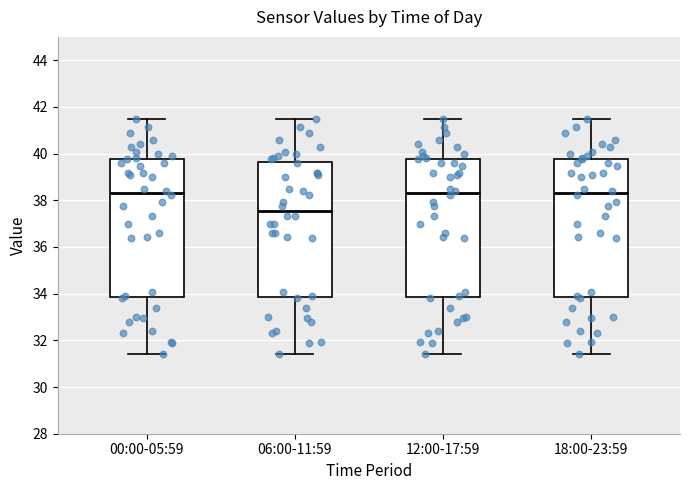

Reading left to right, read every box against the y-axis: the position of its median line, the range the box covers, and the ends of its whiskers. The values are not printed on the chart, so give them approximately, as read against the axis.

00:00-05:59: median 38.4, box 33.8 to 39.8, whiskers 31.4 to 41.6
06:00-11:59: median 37.6, box 33.8 to 39.6, whiskers 31.4 to 41.6
12:00-17:59: median 38.4, box 33.8 to 39.8, whiskers 31.4 to 41.6
18:00-23:59: median 38.4, box 33.8 to 39.8, whiskers 31.4 to 41.6